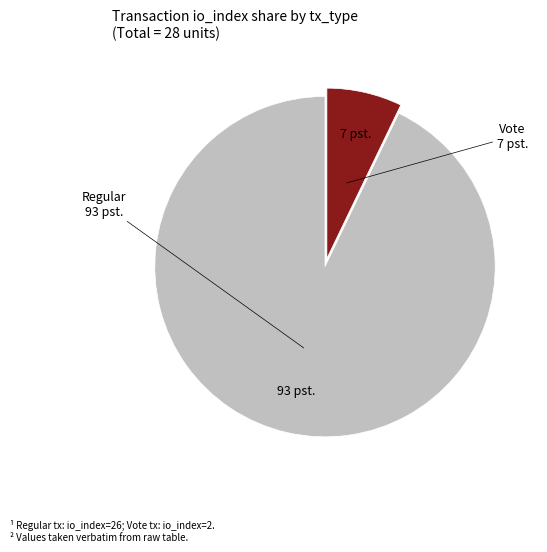

Count the number of slices in the pie.

2